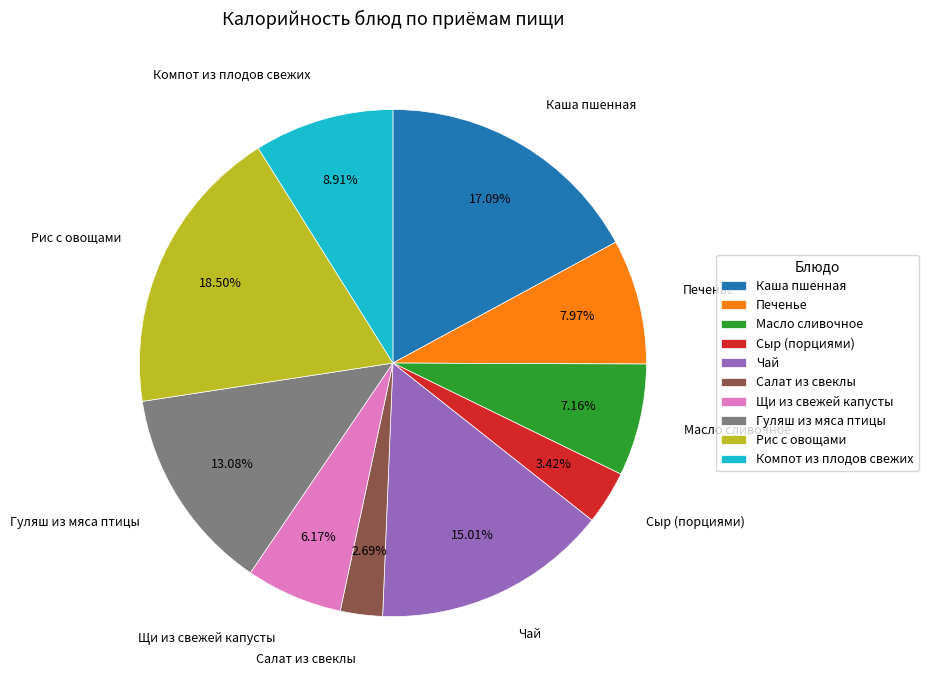

To the nearest percent, what is the combined percentage of Салат из свеклы and Сыр (порциями)?

6%